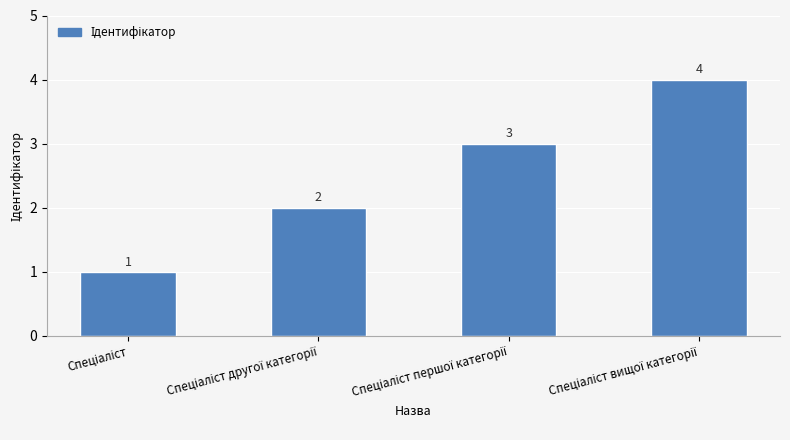

What is the maximum value shown in the chart?

4